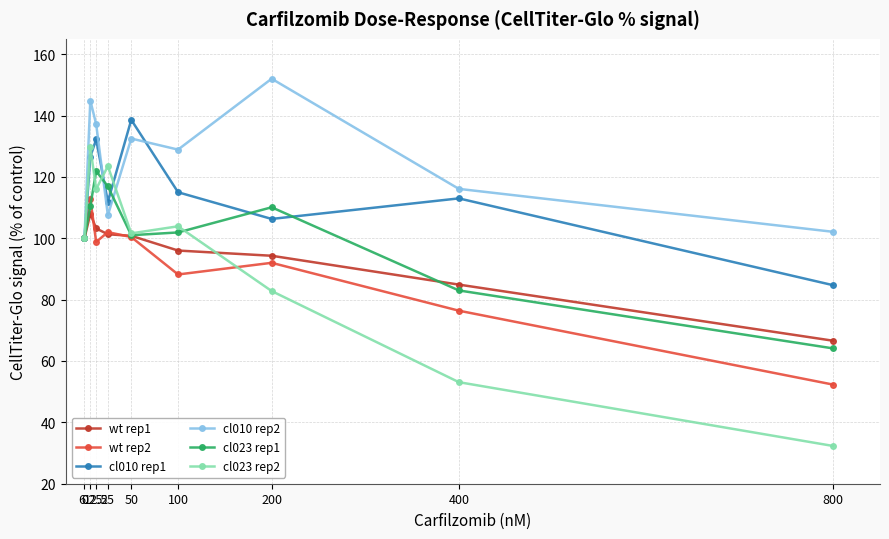

At which category does the chart reach its minimum across all series?

800